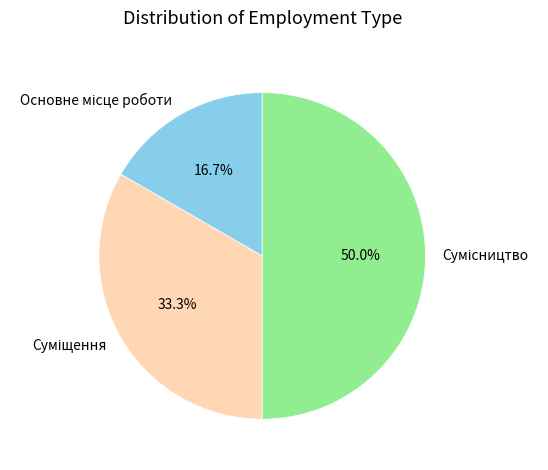

How many segments does this pie chart have?

3